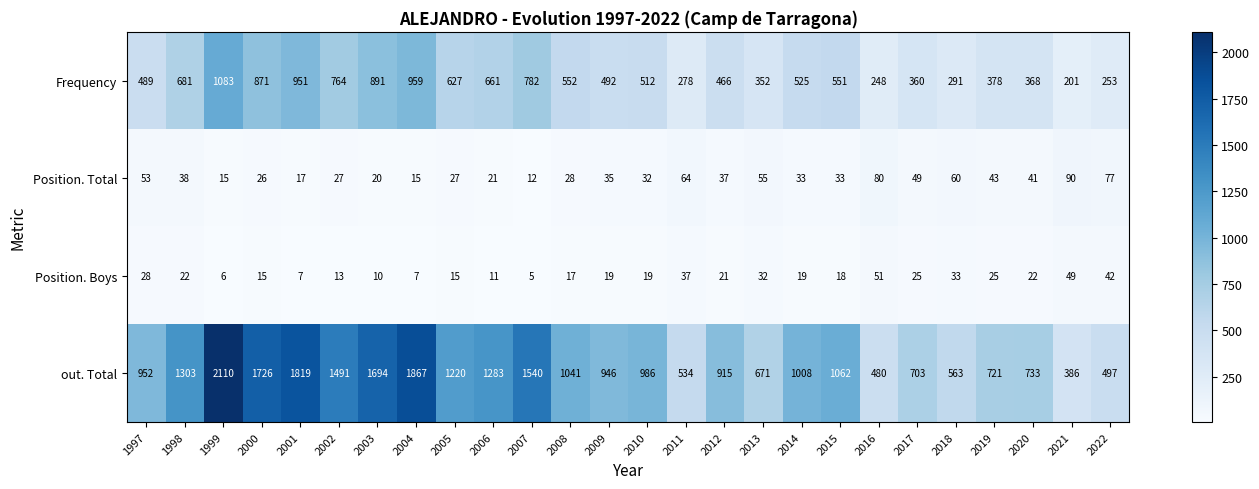

What is the difference between the second highest and second lowest values in the out. Total series?

1387